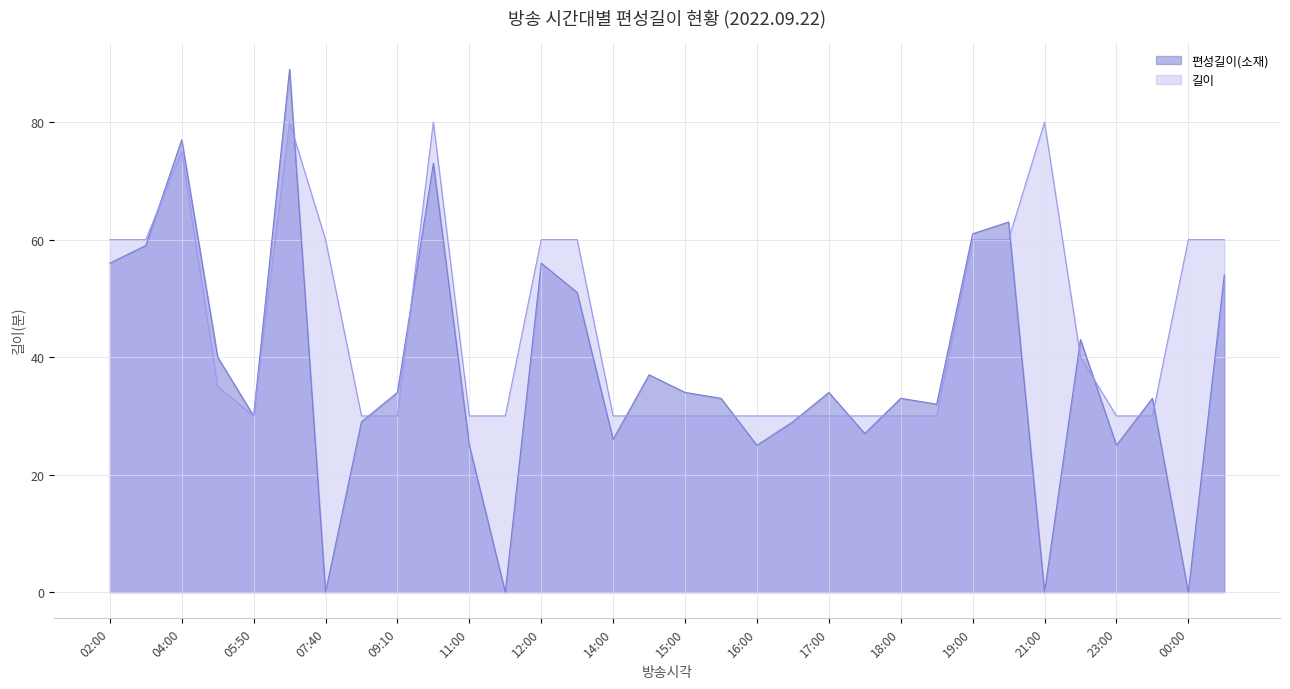

Which series changed the most between 06:20 and 13:00?

편성길이(소재)